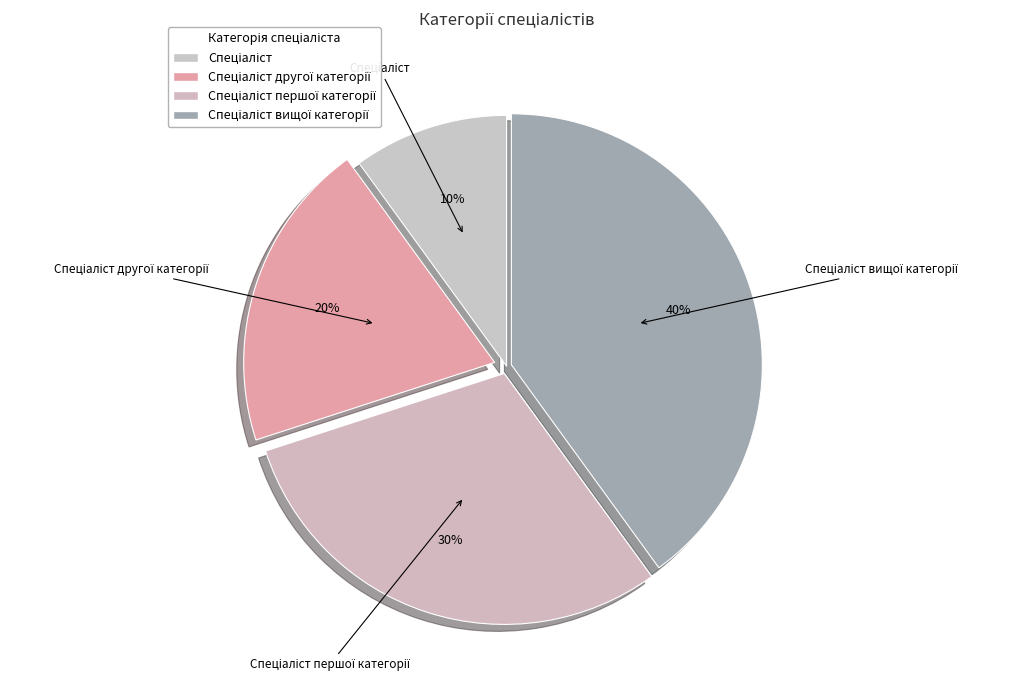

Count the number of slices in the pie.

4